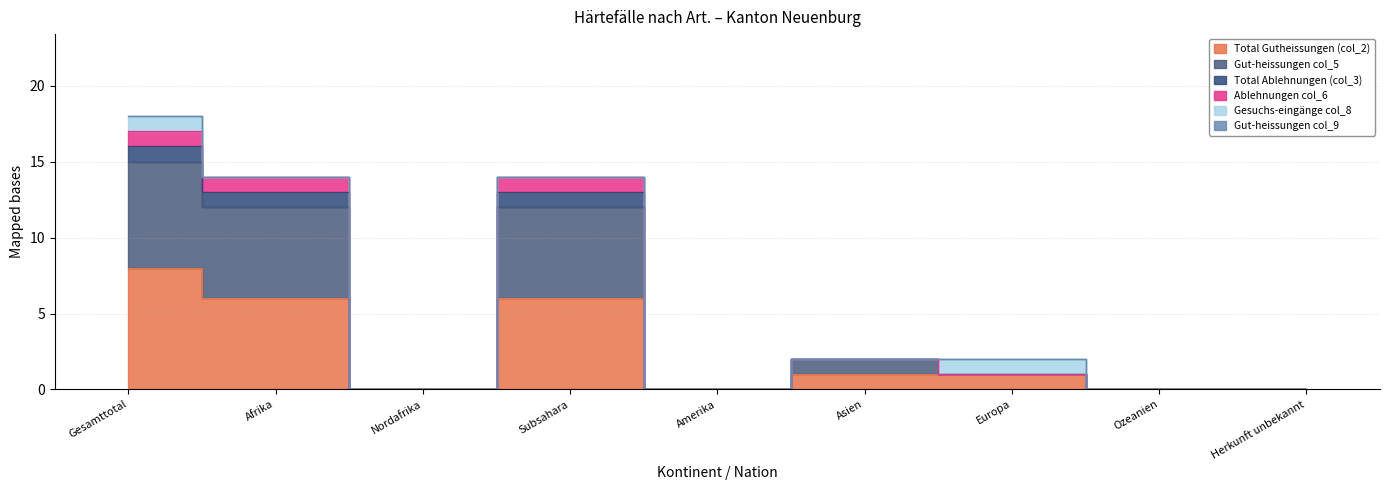

True or false: Total Ablehnungen (col_3) and Ablehnungen col_6 cross at least once.

False